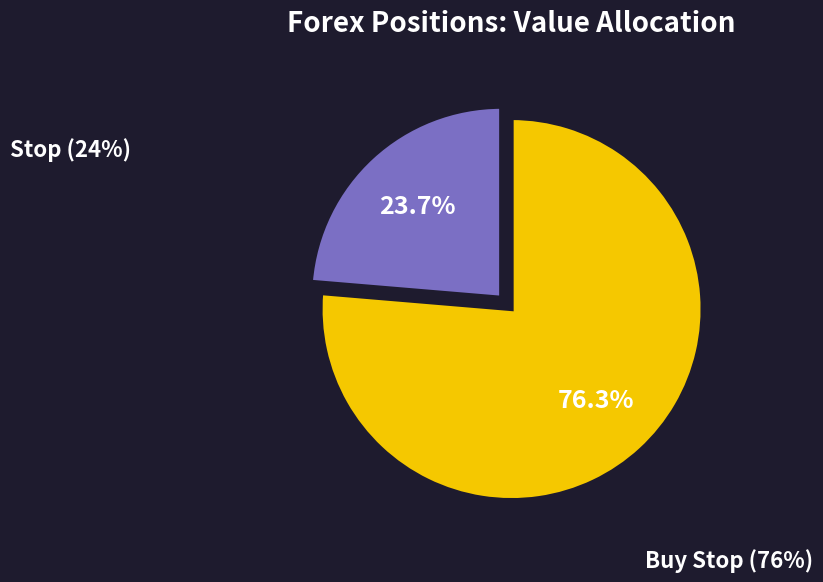

What is the ratio of the value at Stop to the value at Buy Stop?

0.3